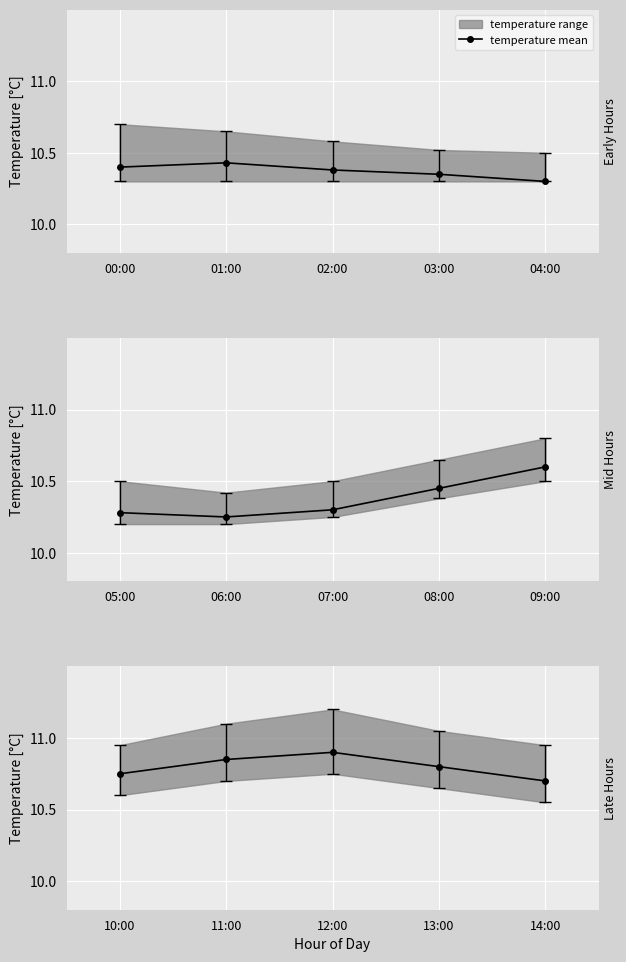

How many lines are shown in the chart?

1